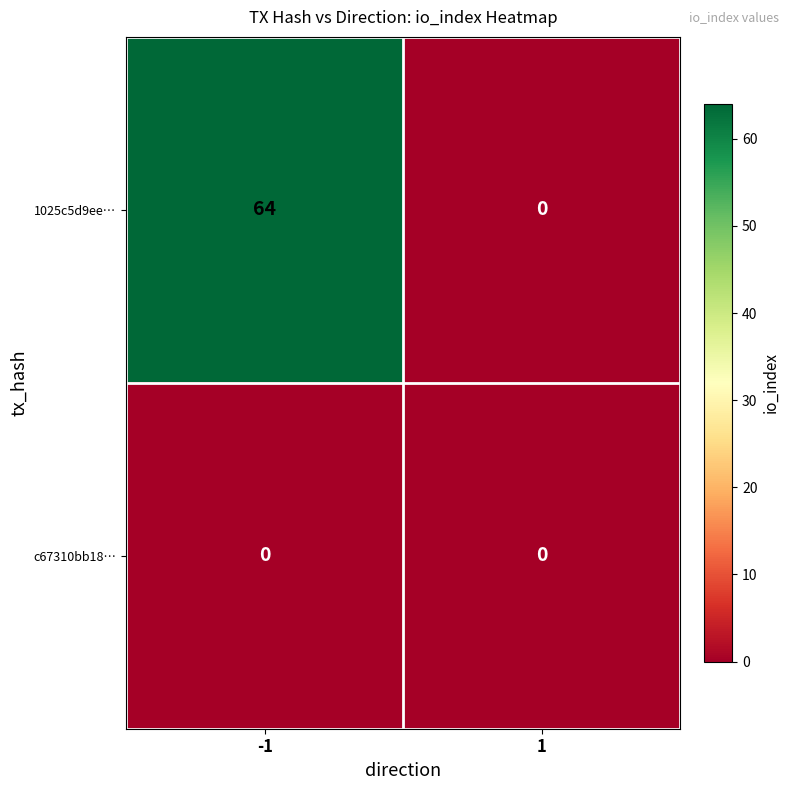

What is the average value of the 1025c5d9ee… series?

32